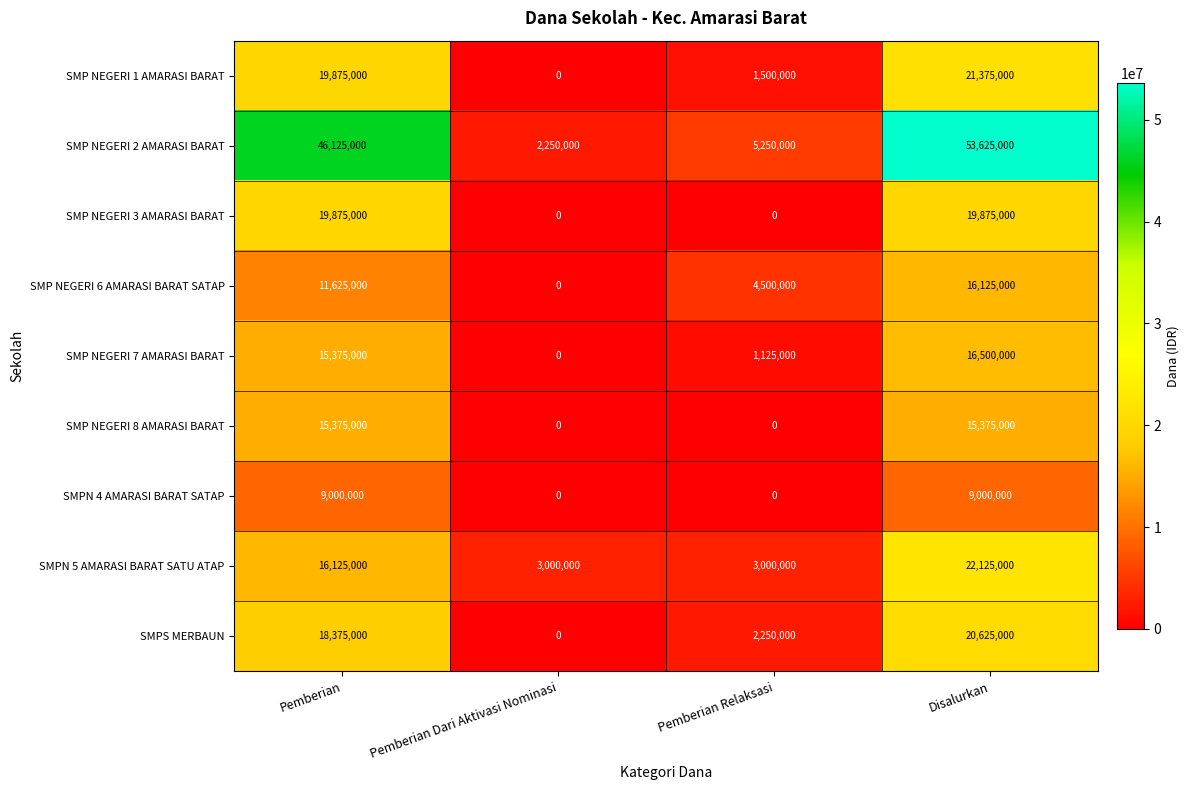

What value does the SMPN 5 AMARASI BARAT SATU ATAP series have at Disalurkan?

22125000